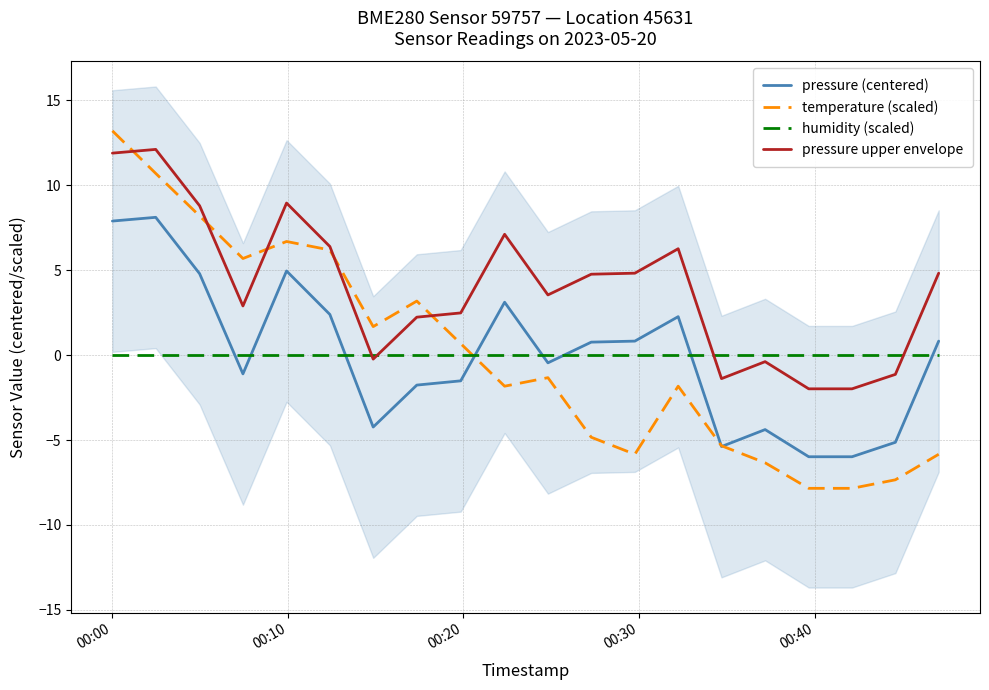

Which series has the largest range (max minus min)?

temperature (scaled)